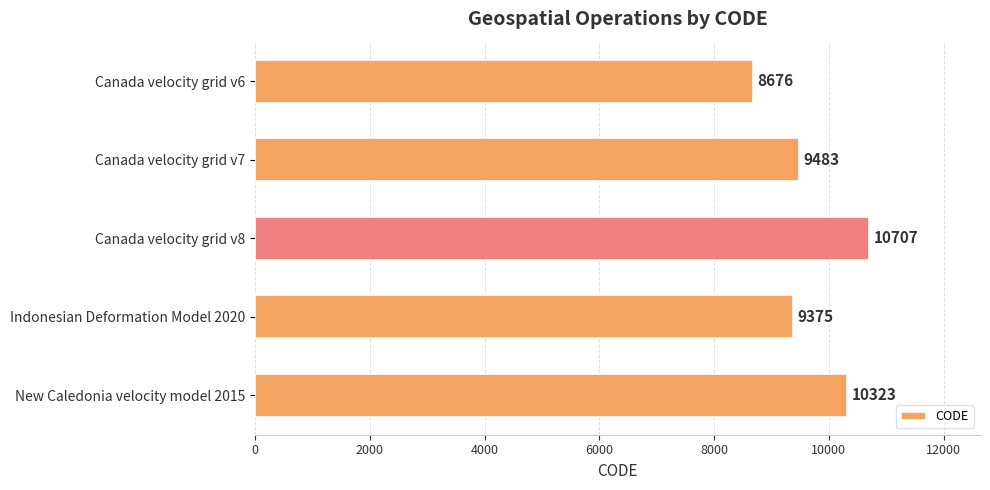

Rank the categories by value from highest to lowest.

Canada velocity grid v8, New Caledonia velocity model 2015, Canada velocity grid v7, Indonesian Deformation Model 2020, Canada velocity grid v6